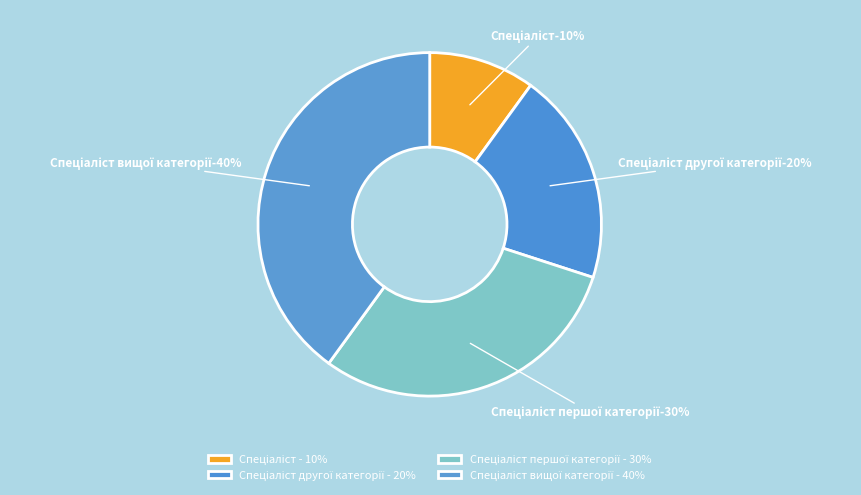

To the nearest percent, what portion does Спеціаліст першої категорії represent?

30%